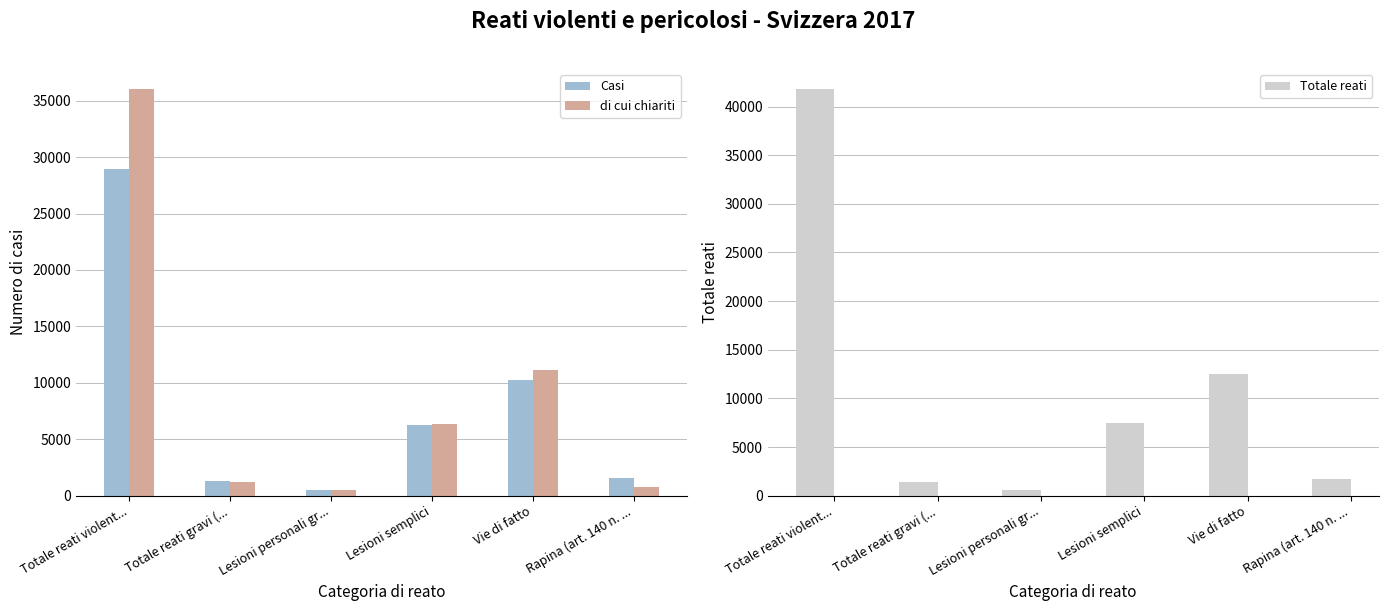

Which series has the widest spread of values?

Totale reati